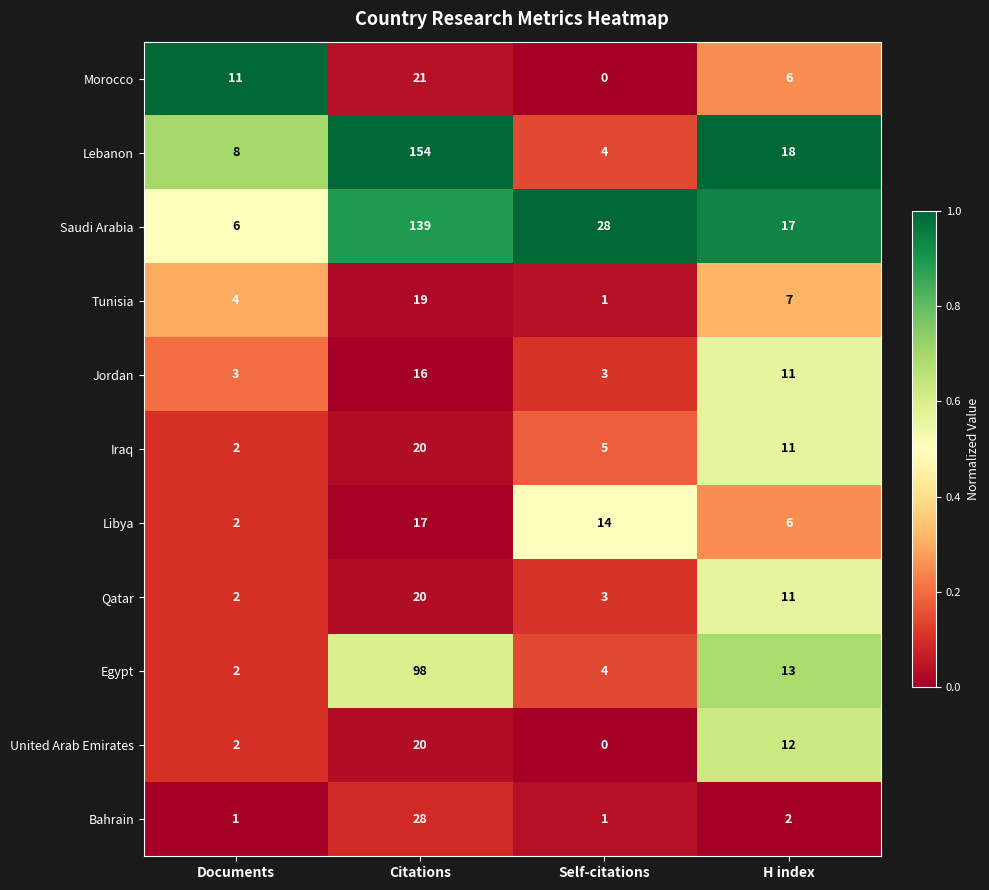

Which series has the largest range (max minus min)?

Lebanon